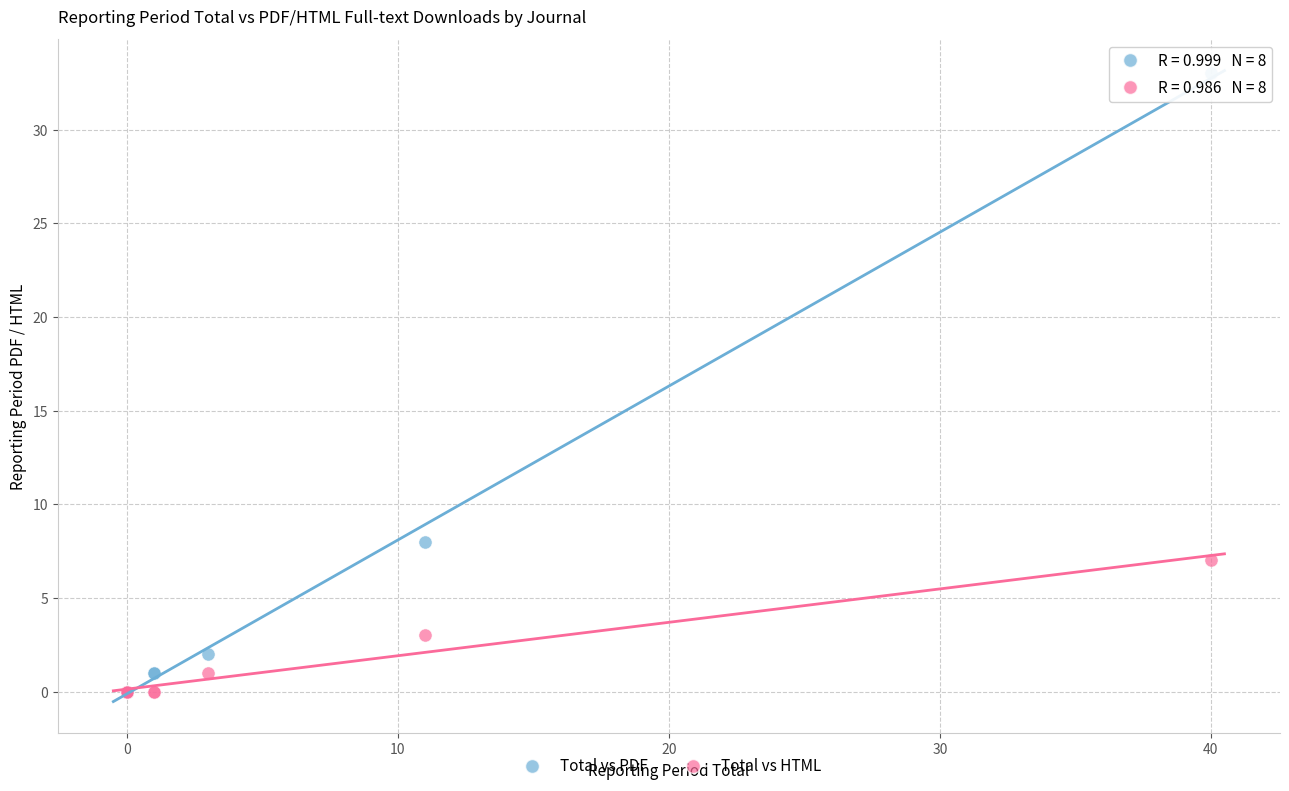

Across all series, what Y value is closest to 16?

8